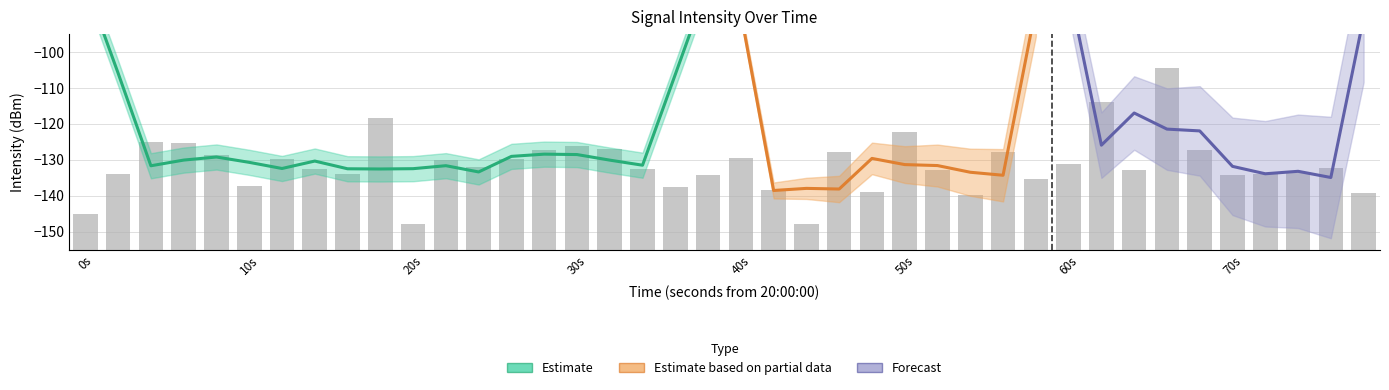

Reading right to left, transcribe all the data shown in this chart.

15.8	22.8	21.5	21.0	20.7	27.7	50.6	22.2	41.2	23.7	19.5	27.2	15.3	22.1	32.7	16.1	27.2	7.2	16.6	25.5	20.7	17.5	22.3	28.0	28.7	27.8	25.2	22.9	24.9	7.1	36.5	21.1	22.5	25.2	17.8	26.2	29.6	29.9	20.9	9.9